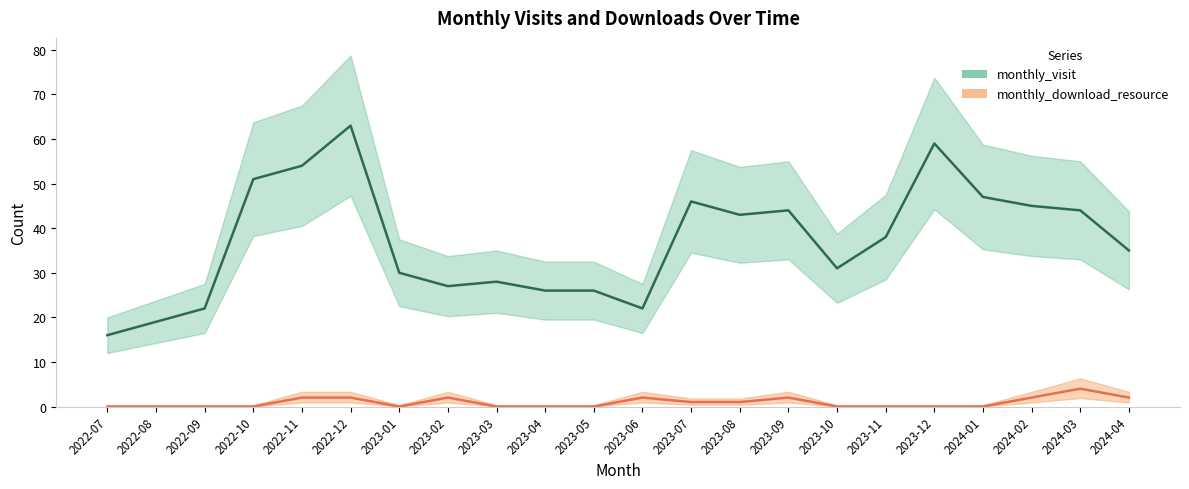

What is the average value of the monthly_download_resource series?

1